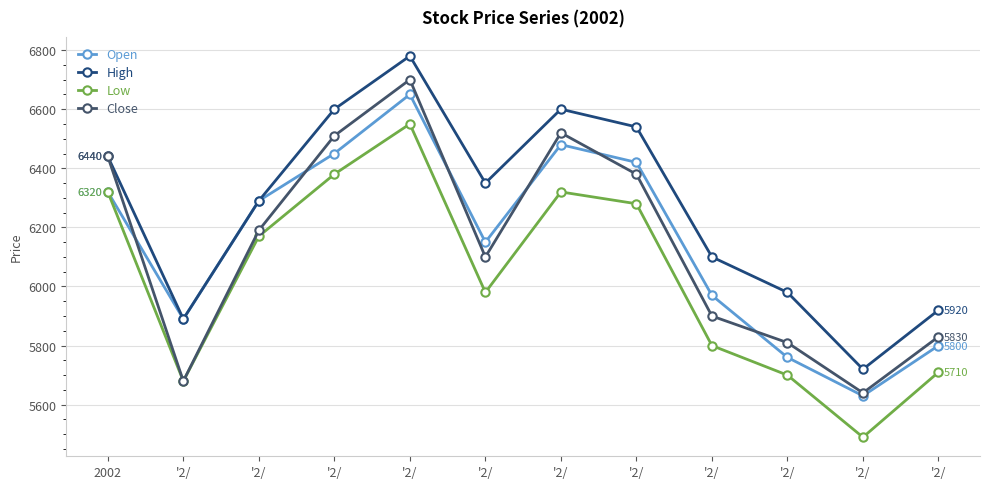

The value of Open at '2/ is 5970. True or false?

True